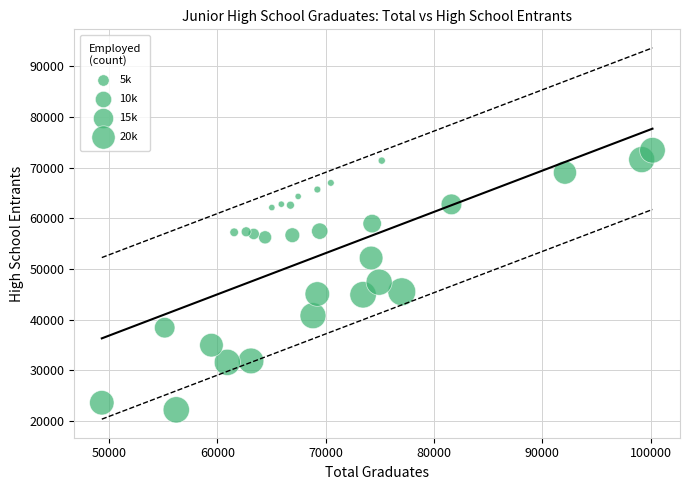

What is the range of X values (max minus min)?

50823